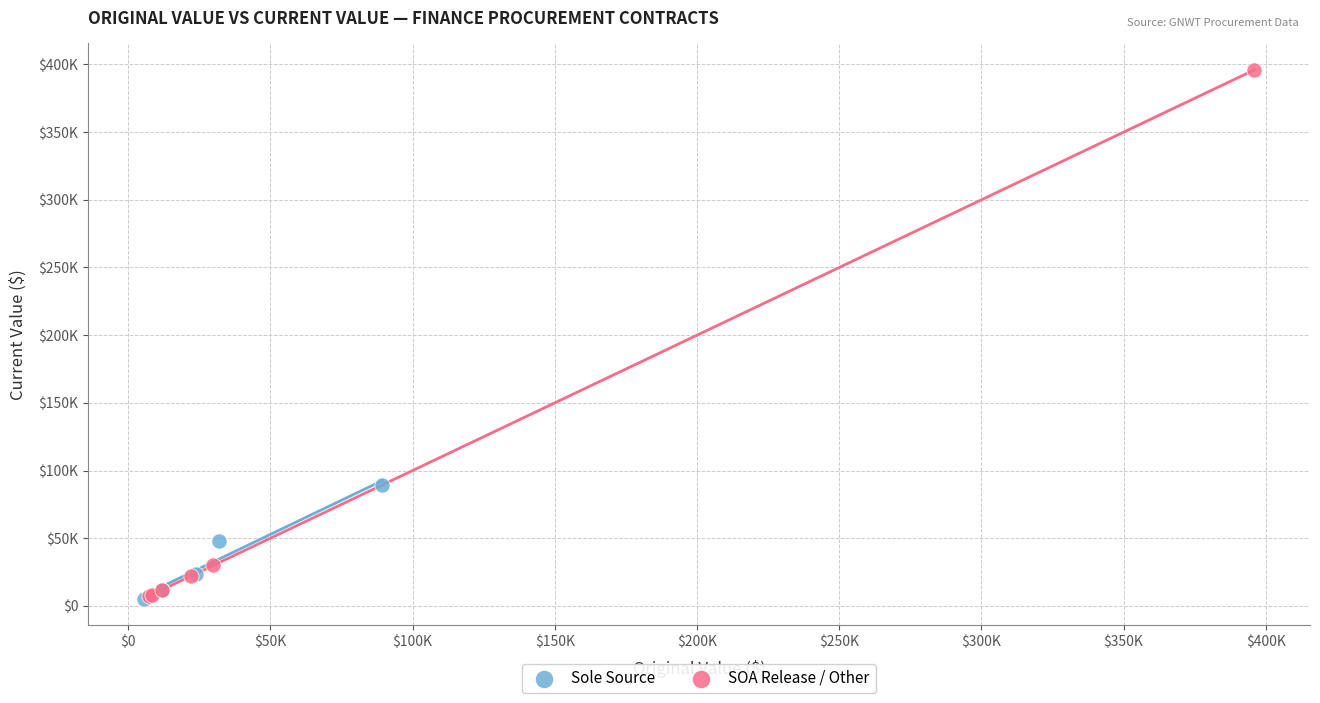

What are all the series names shown in the legend?

Sole Source, SOA Release / Other